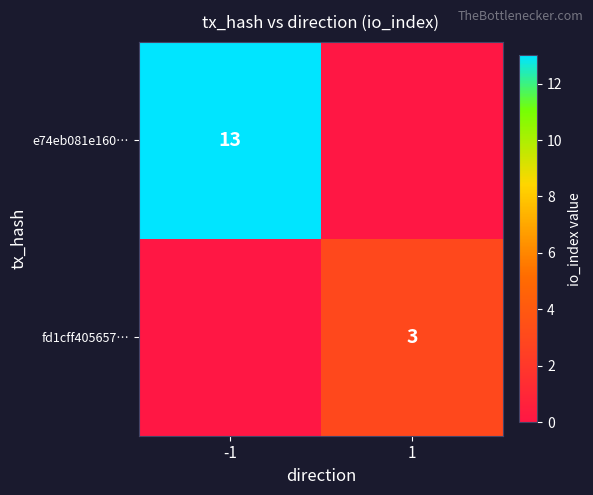

Is it true that e74eb081e160… equals 13 at -1?

True